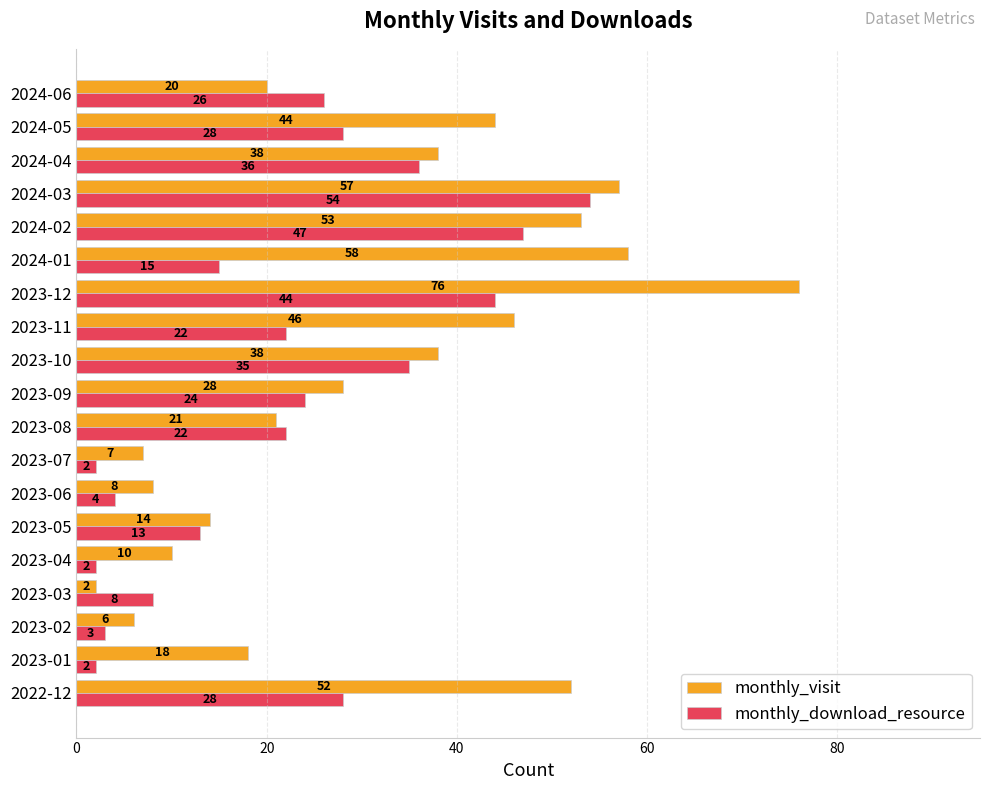

Which series has the widest spread of values?

monthly_visit